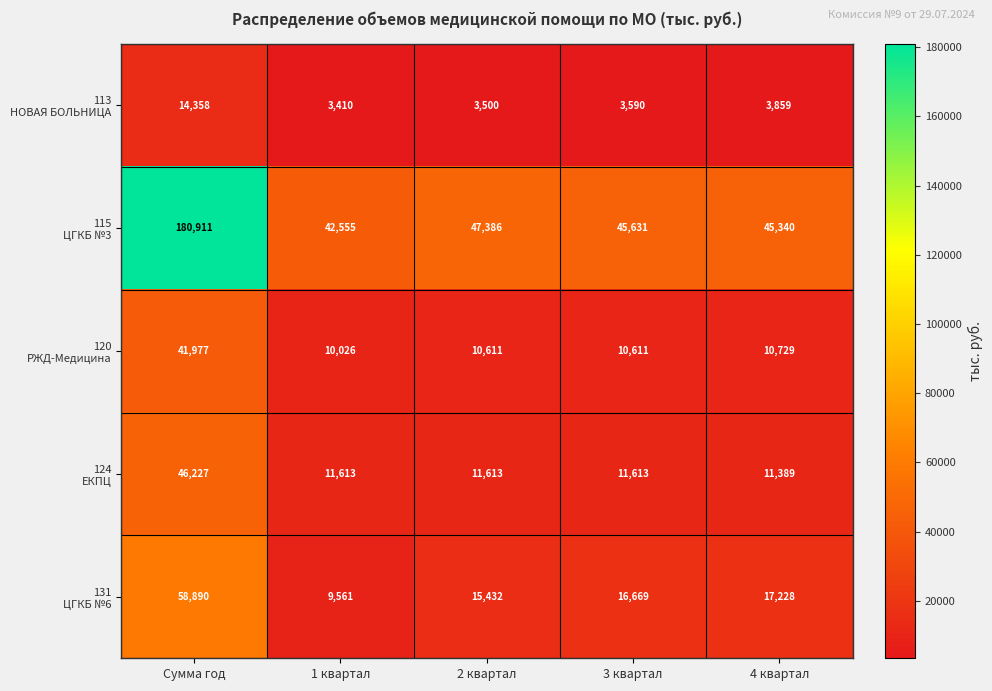

What is the total value across all series at 4 квартал?

88545